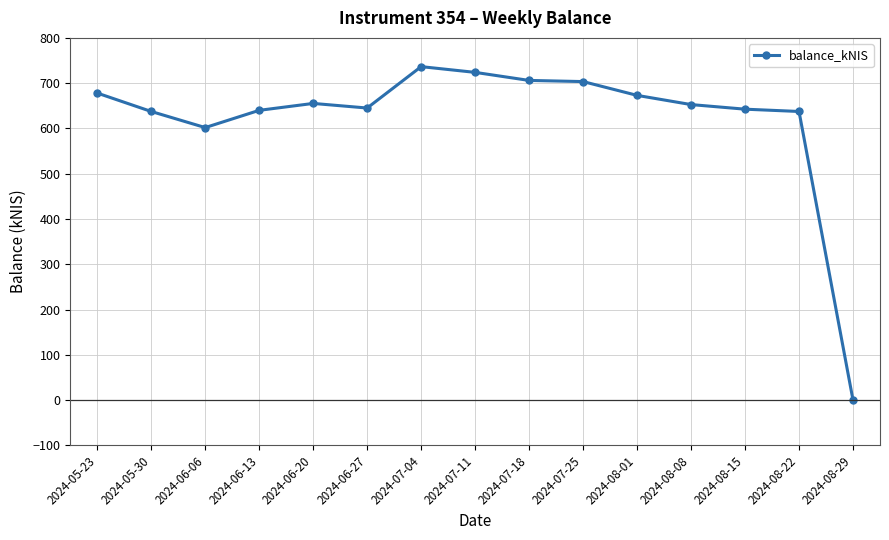

True or false: the data shows 678.1 at 2024-05-23.

True